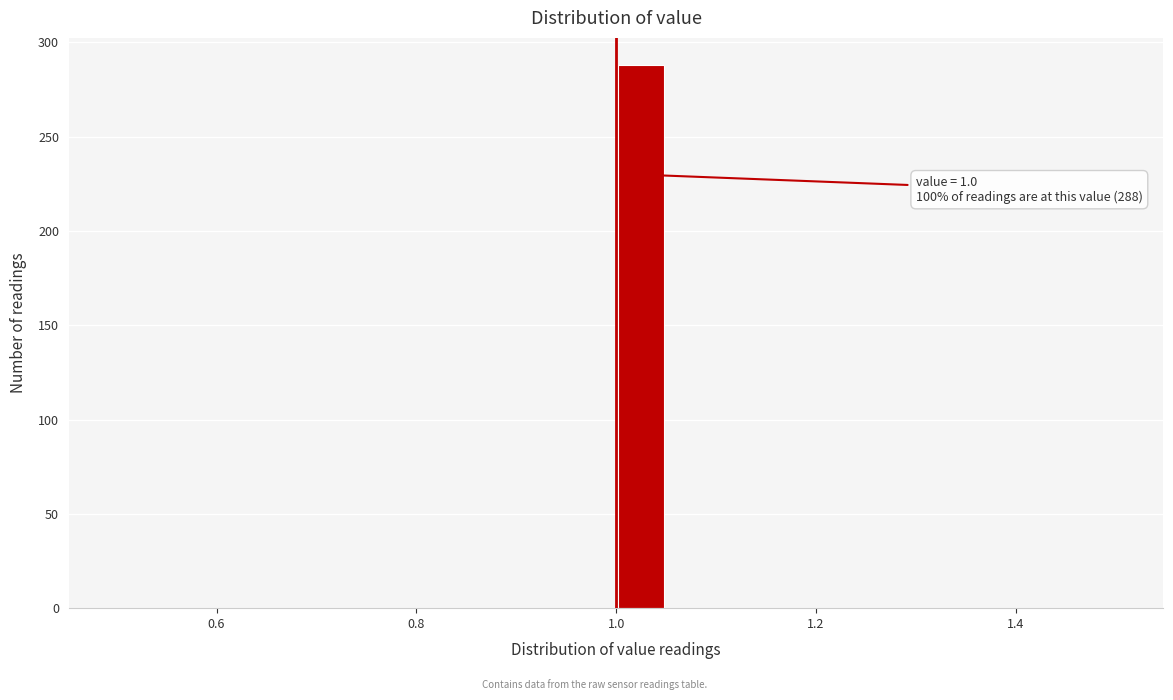

Read against the x-axis, roughly where is the centre of the tallest bar?

1.02